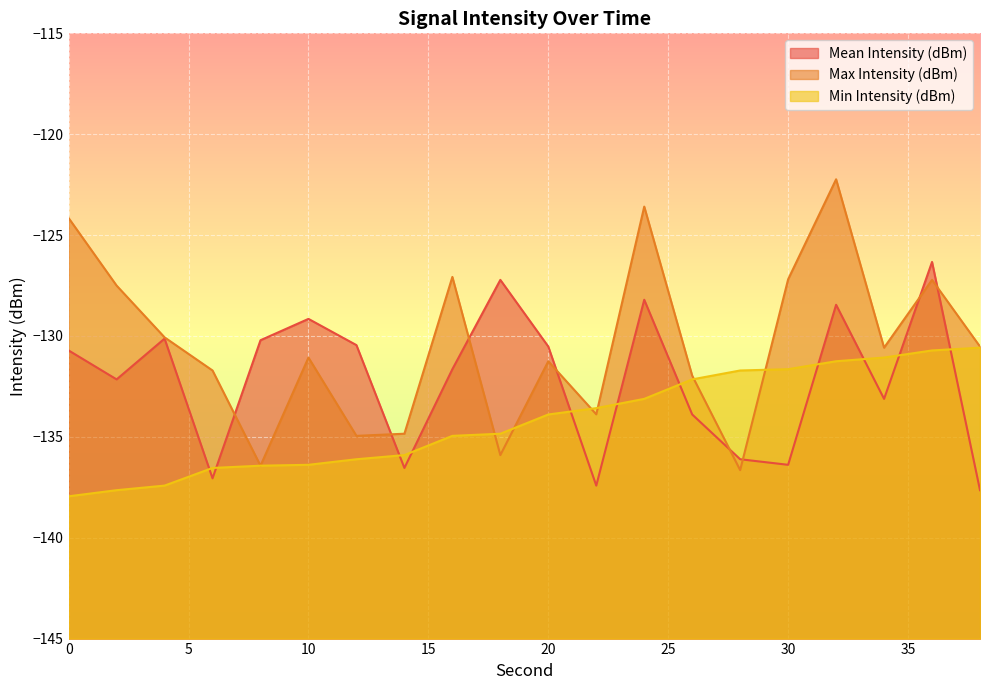

True or false: Mean Intensity (dBm) has a value of -200.9 at 32.

False